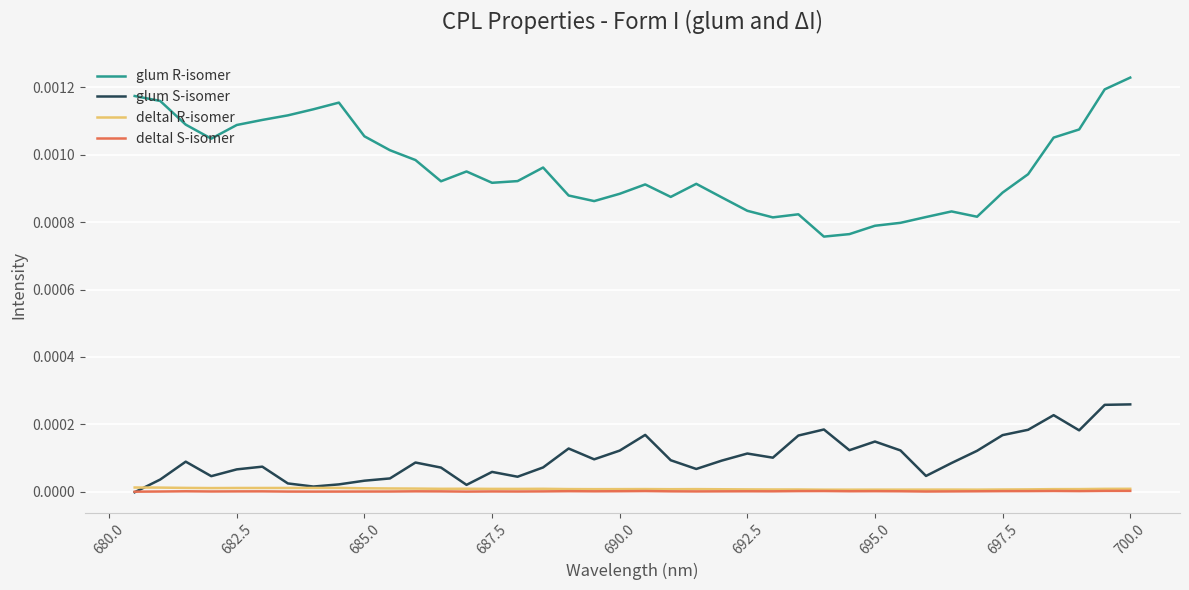

What are all the series names shown in the legend?

glum R-isomer, glum S-isomer, deltaI R-isomer, deltaI S-isomer